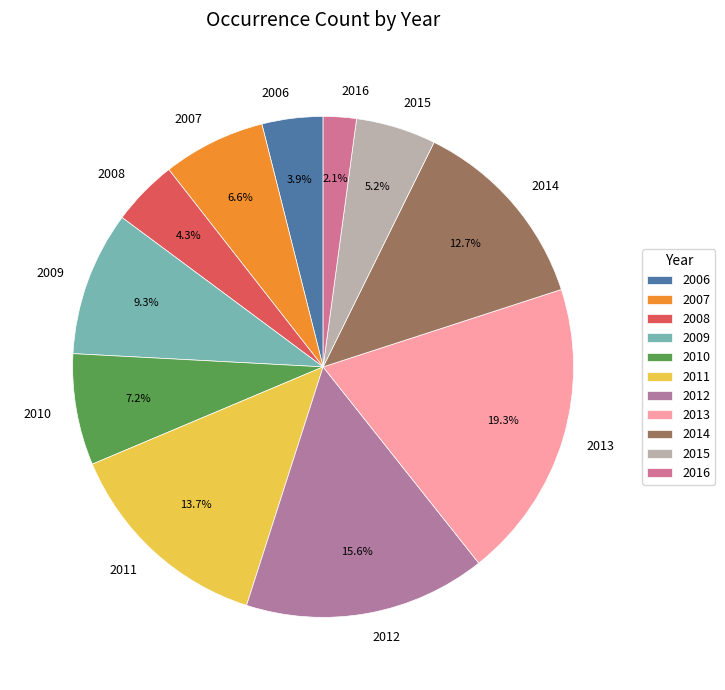

How many segments does this pie chart have?

11